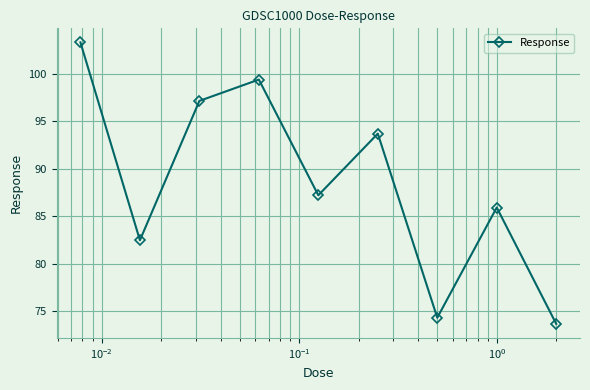

True or false: there are more than 0 points higher than both neighbors.

True